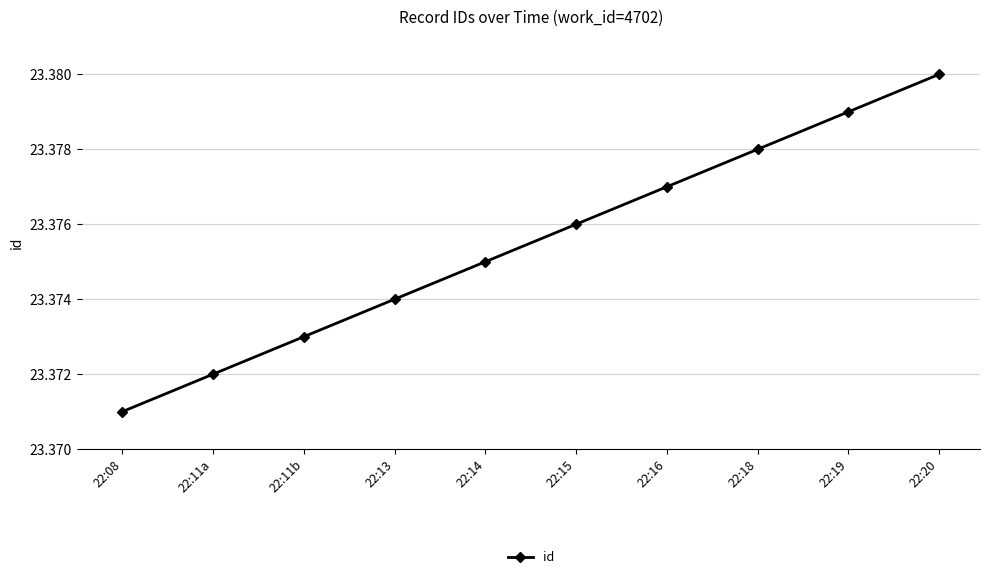

Approximately how many times larger is the value at 22:18 compared to 22:08?

1.0